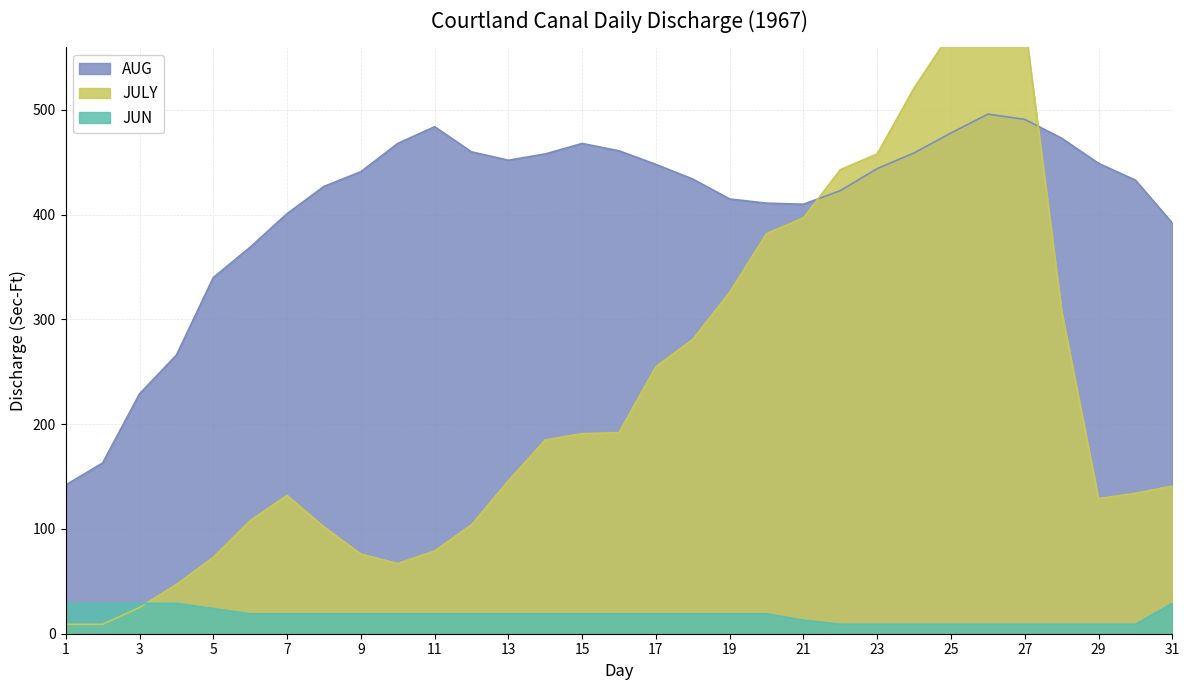

What is the highest value of the AUG series?

496